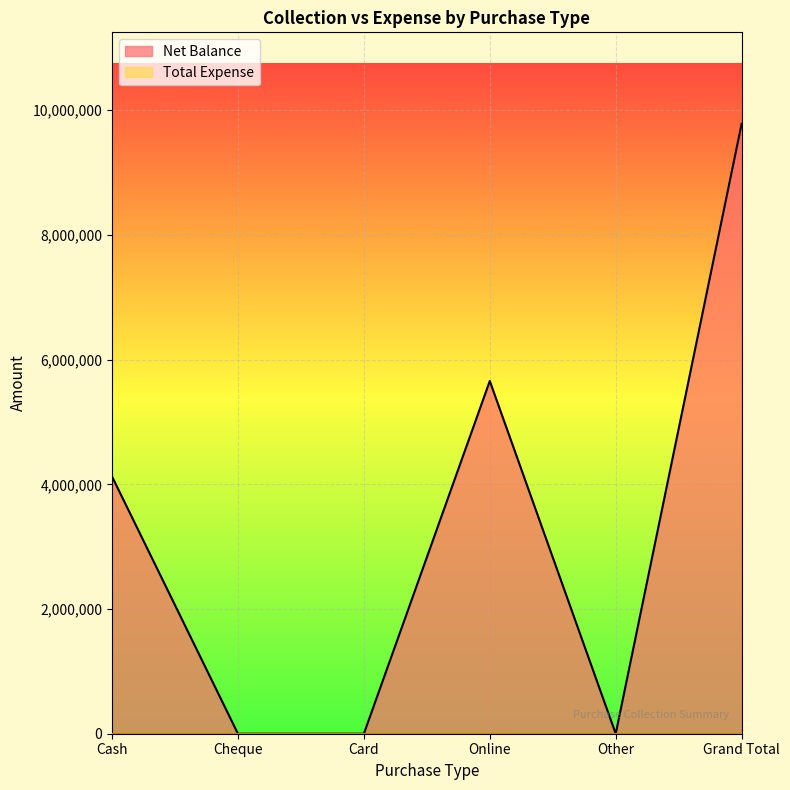

List the labels in order of value, largest first.

Grand Total, Online, Cash, Cheque, Card, Other